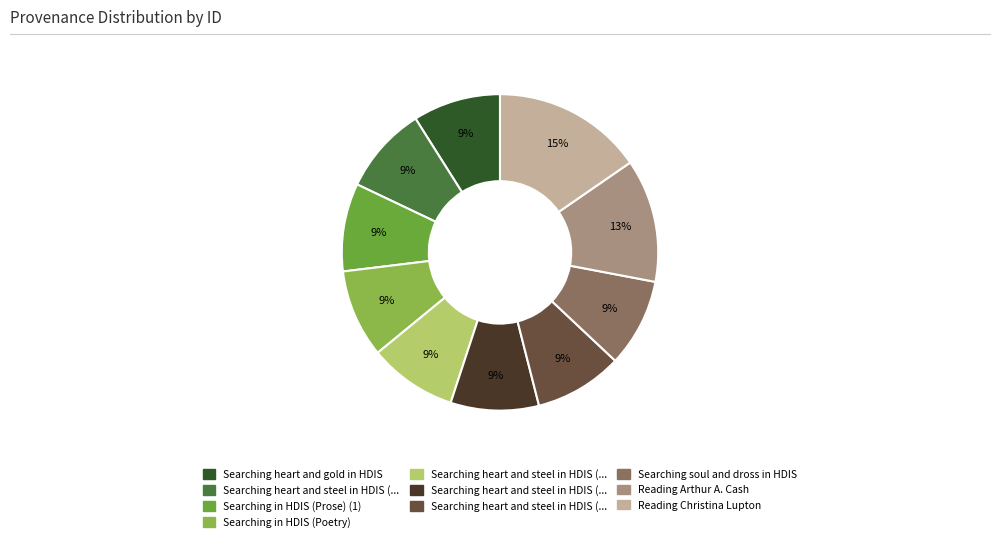

How many segments does this pie chart have?

10